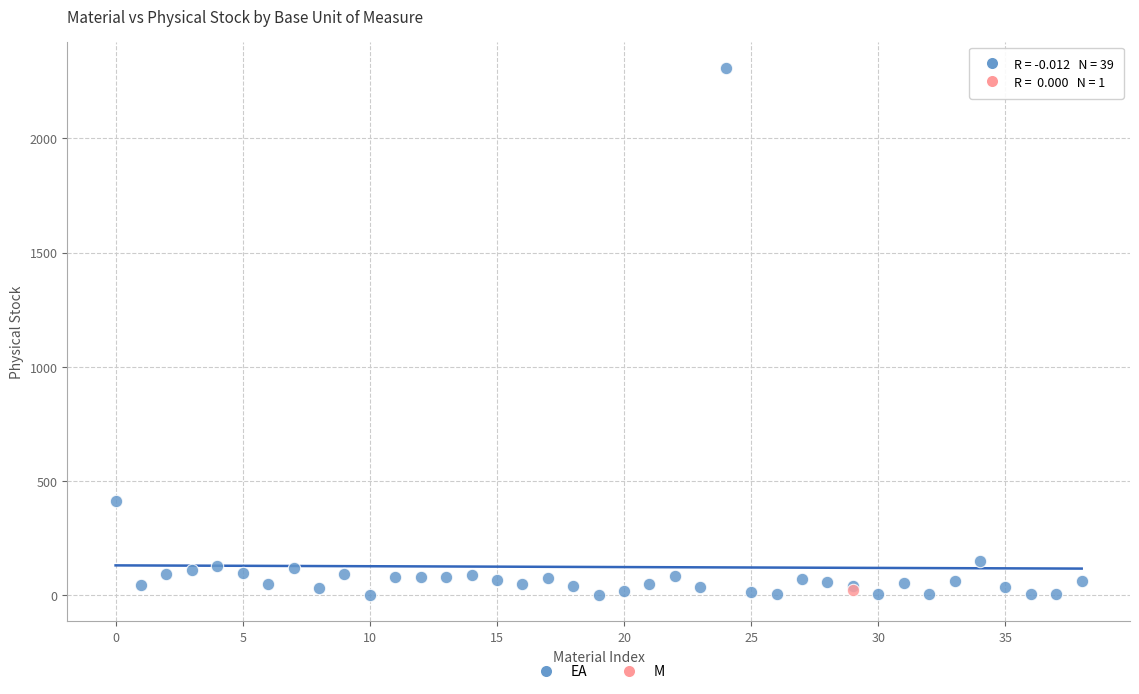

What are all the series names shown in the legend?

EA, M